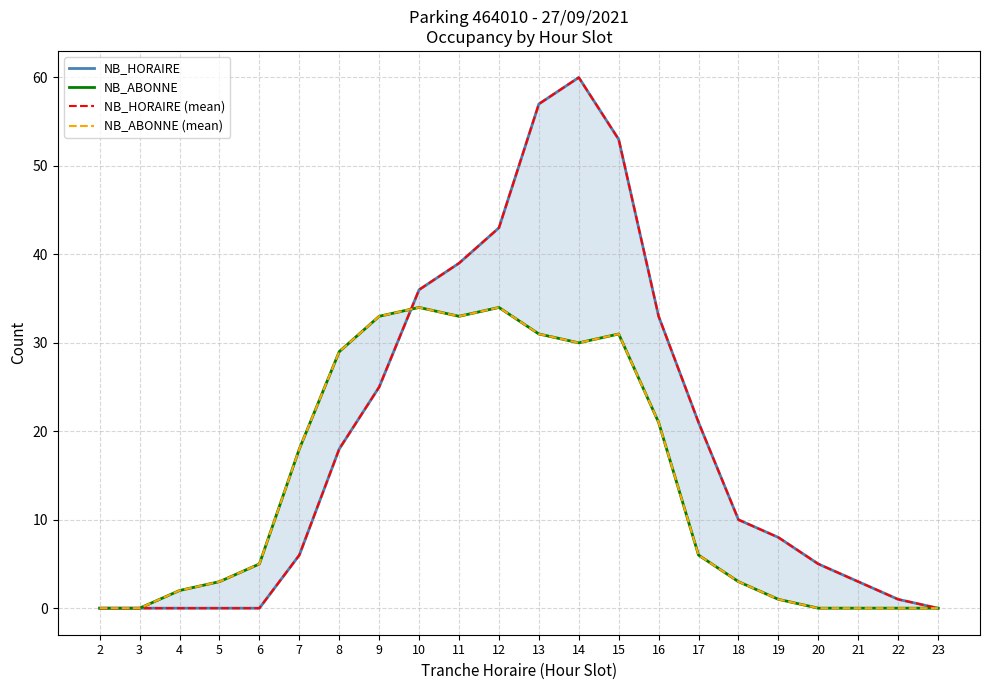

Reading right to left, transcribe all the data shown in this chart.

NB_HORAIRE: 0	1	3	5	8	10	21	33	53	60	57	43	39	36	25	18	6	0	0	0	0	0
NB_ABONNE: 0	0	0	0	1	3	6	21	31	30	31	34	33	34	33	29	18	5	3	2	0	0
NB_HORAIRE (mean): 0	1	3	5	8	10	21	33	53	60	57	43	39	36	25	18	6	0	0	0	0	0
NB_ABONNE (mean): 0	0	0	0	1	3	6	21	31	30	31	34	33	34	33	29	18	5	3	2	0	0